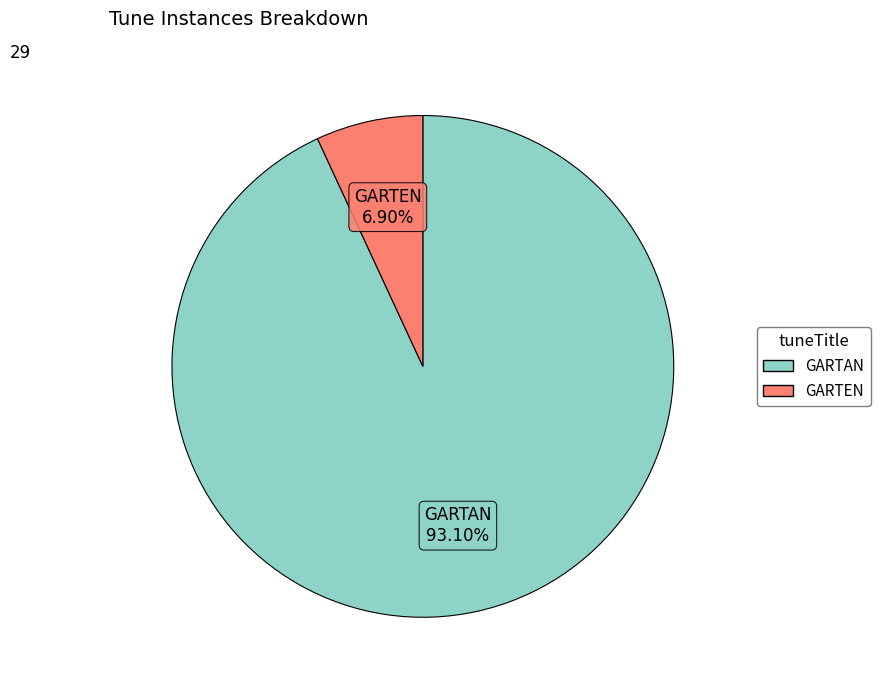

To the nearest percent, what is the difference between the GARTEN and GARTAN slice percentages?

86%